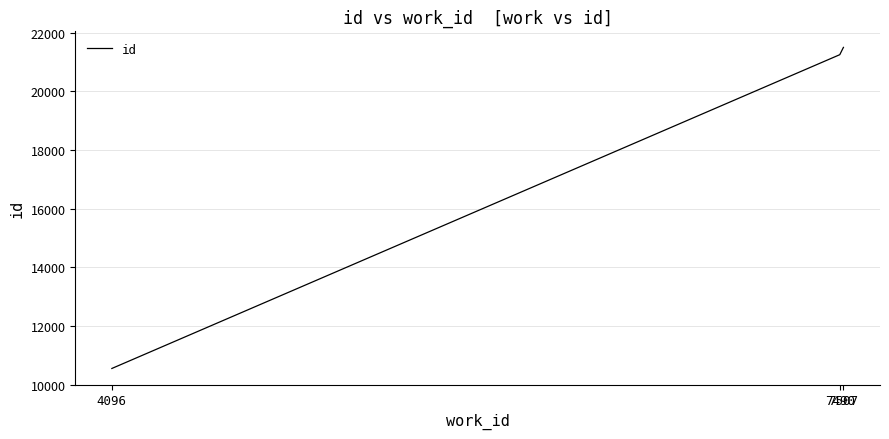

What is the minimum value shown in the chart?

10547